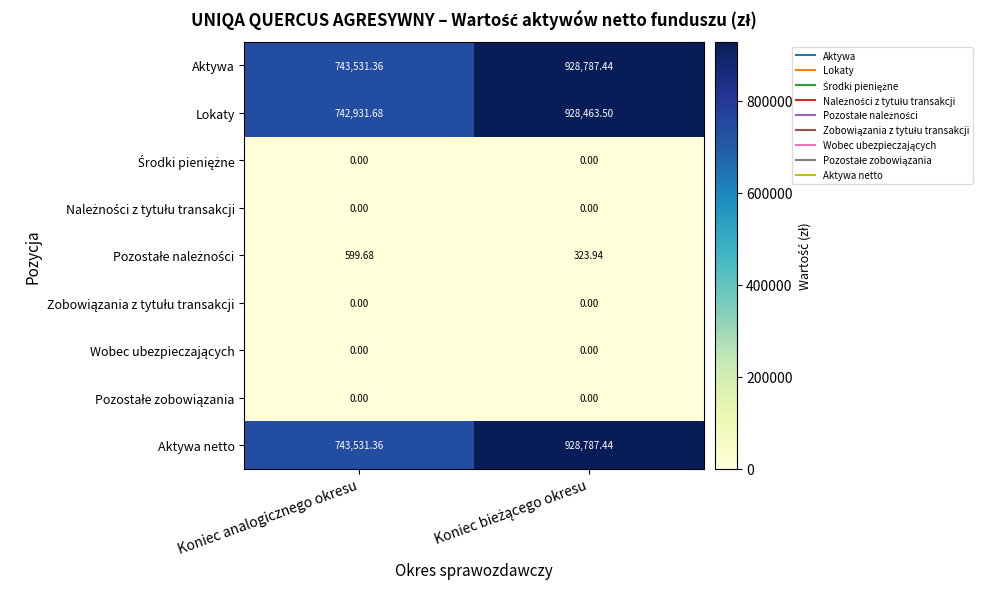

Which series has the widest spread of values?

Lokaty